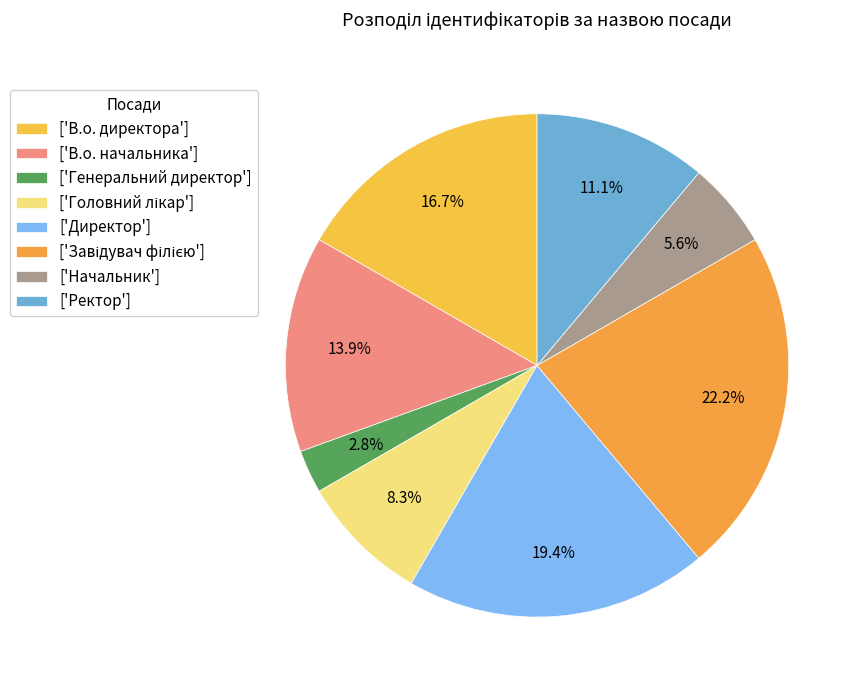

Count the number of slices in the pie.

8